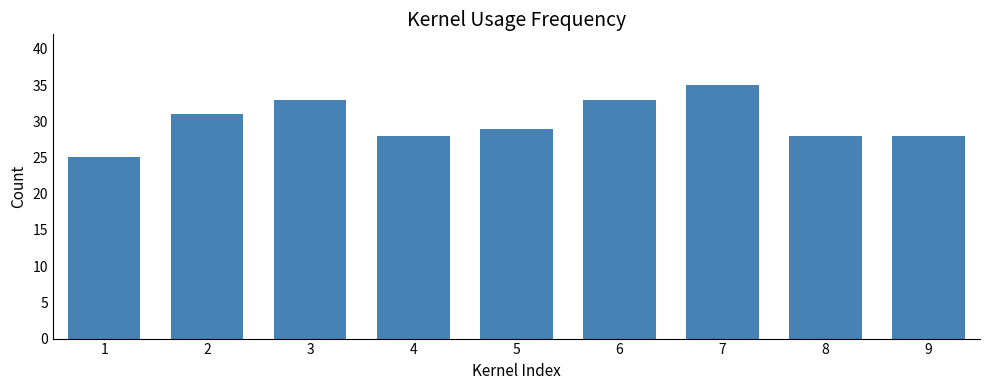

What is the change in value from 3 to 4?

-5